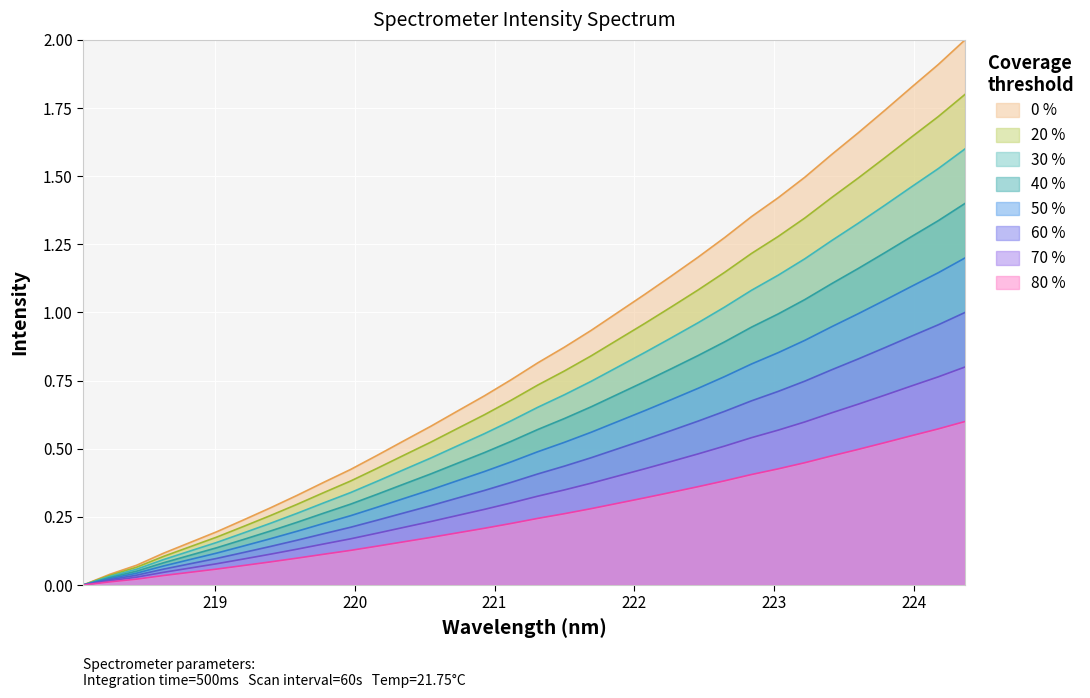

What is the approximate value at 221.1174?

0.8